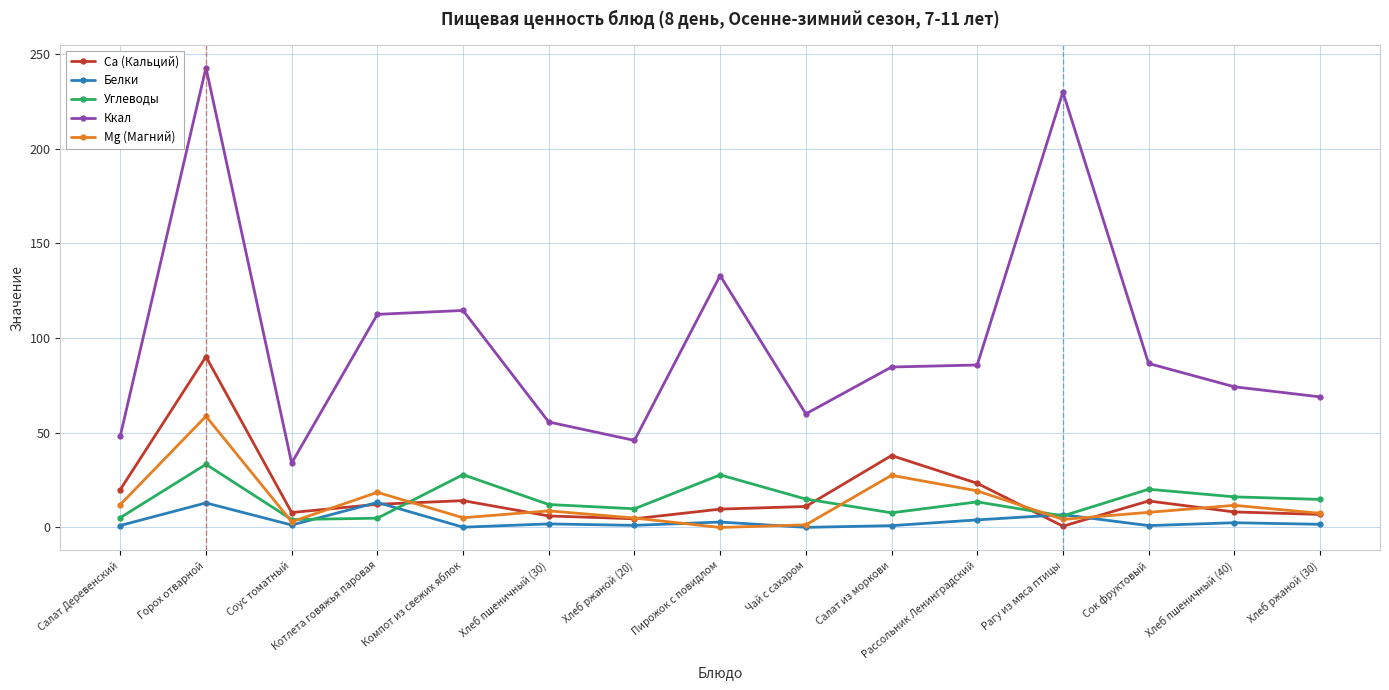

Which label corresponds to the largest value in the chart?

Горох отварной